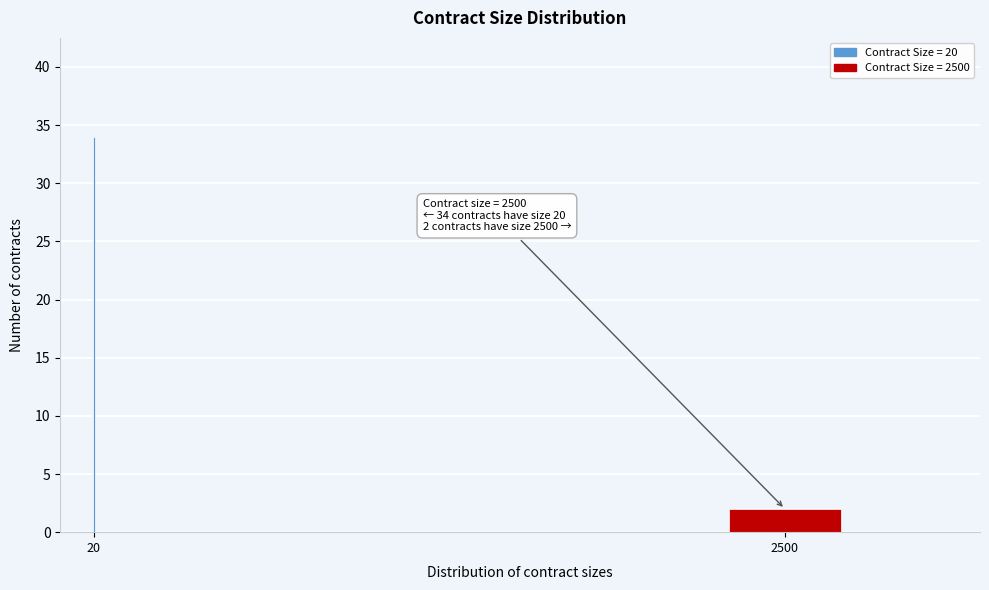

Reading left to right, list all the values displayed in this chart.

34	2